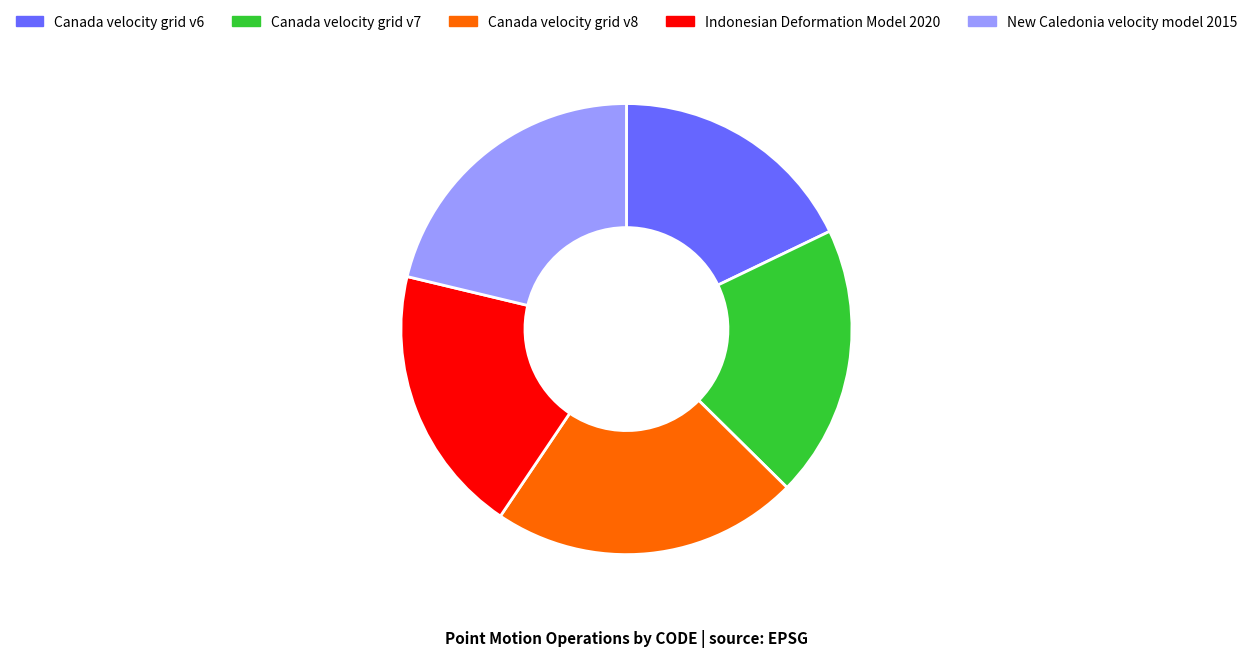

Does any single category account for the majority?

No